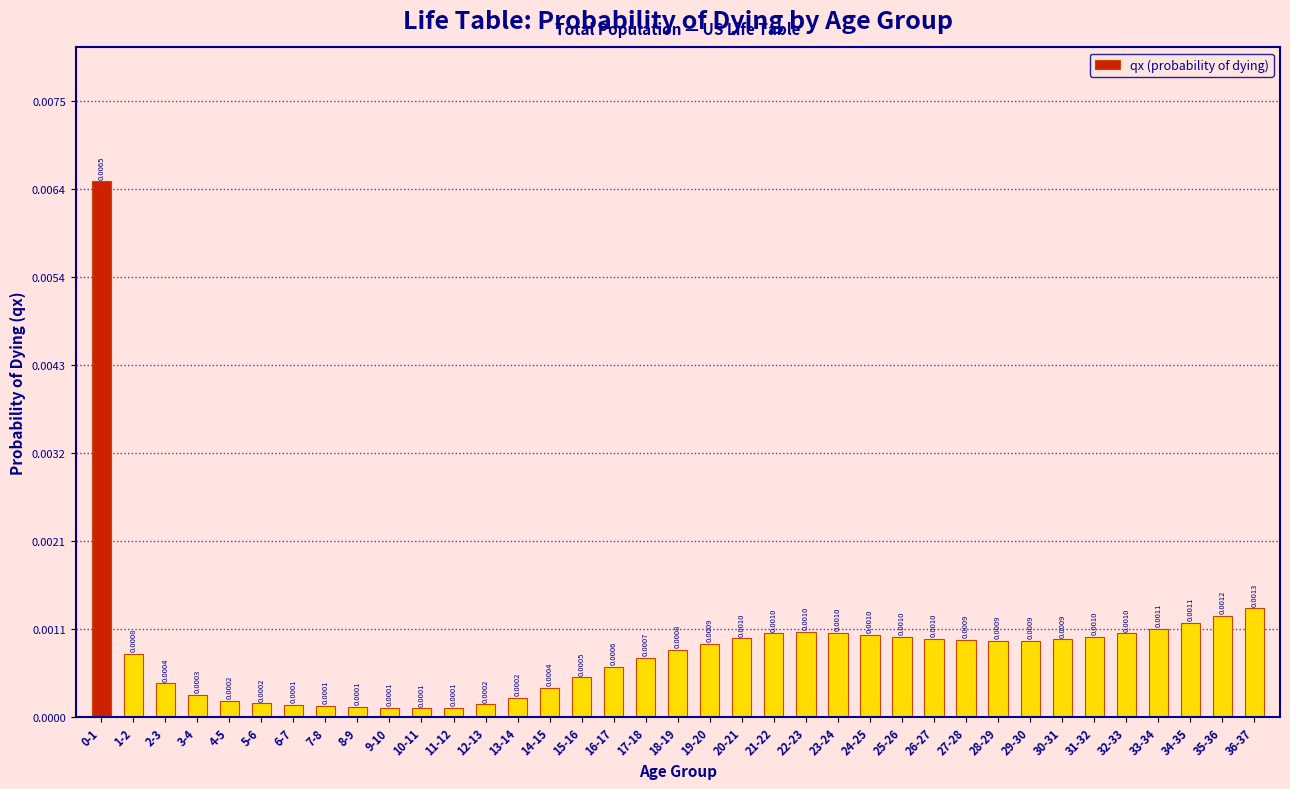

Which has a higher value, 11-12 or 19-20?

19-20